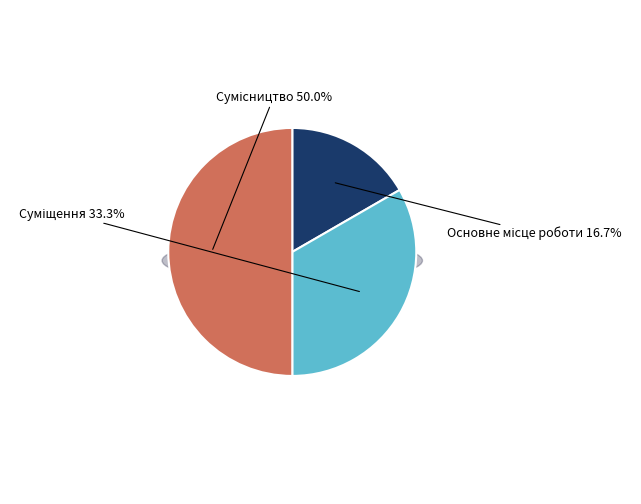

What portion of the pie excludes Сумісництво?

50.0%